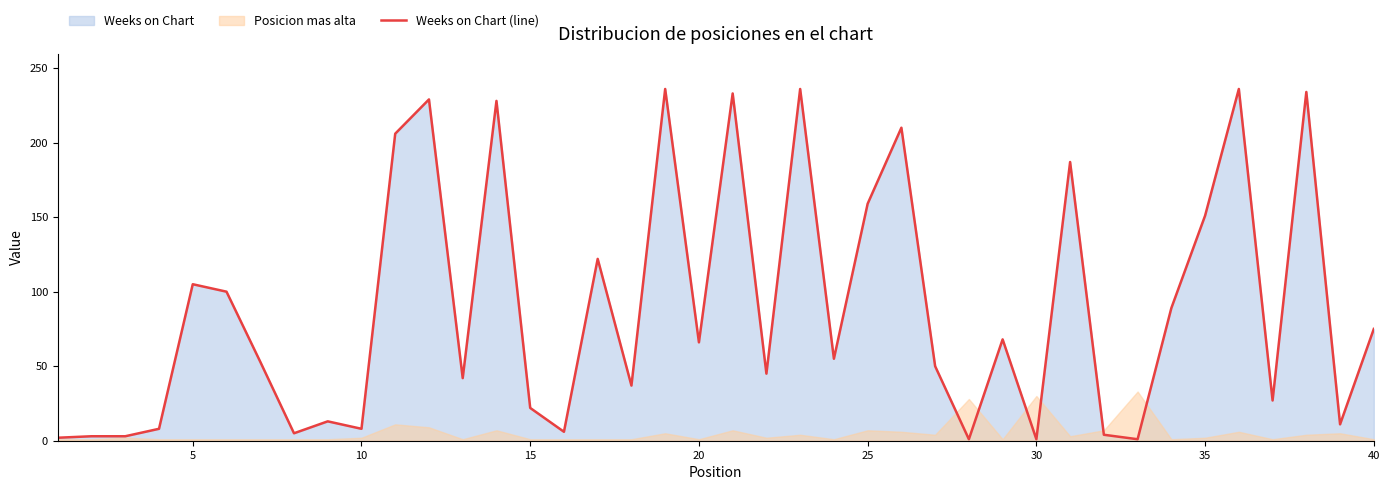

True or false: Weeks on Chart (line) has a value of 42 at 25.

False